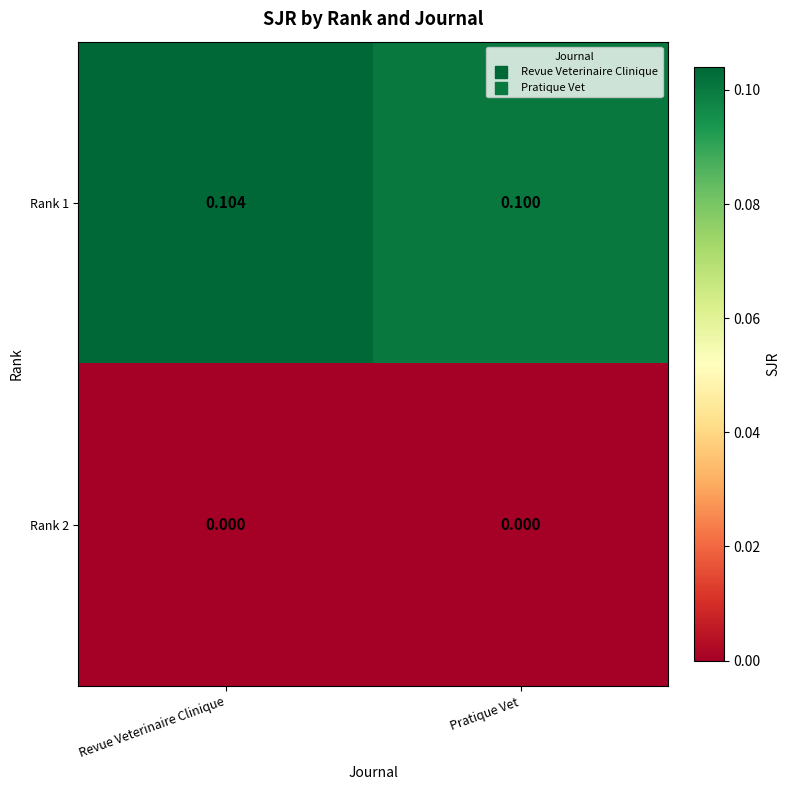

At which category is the sum across all series the highest?

Revue Veterinaire Clinique